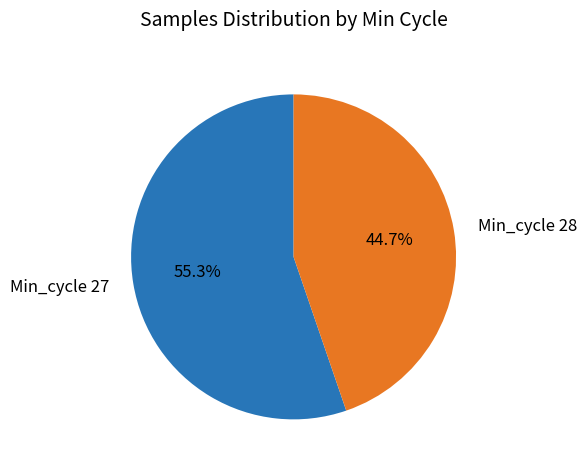

Does Min_cycle 27 represent more than half of the total?

Yes